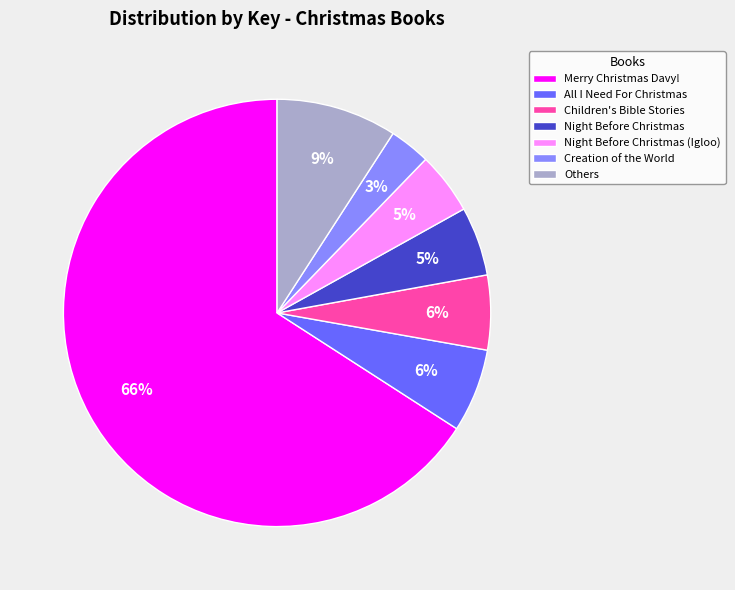

To the nearest percent, what percentage of the pie is All I Need For Christmas?

6%